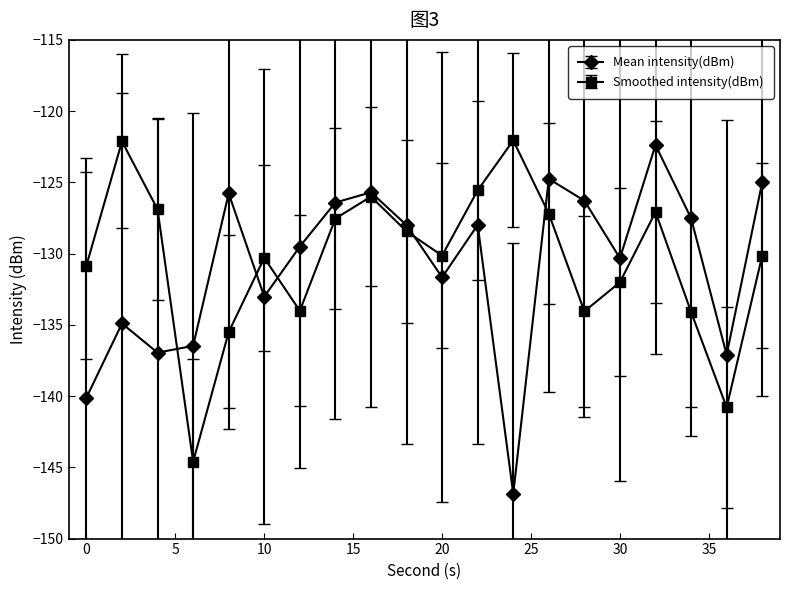

What is the minimum value shown in the chart?

-146.9